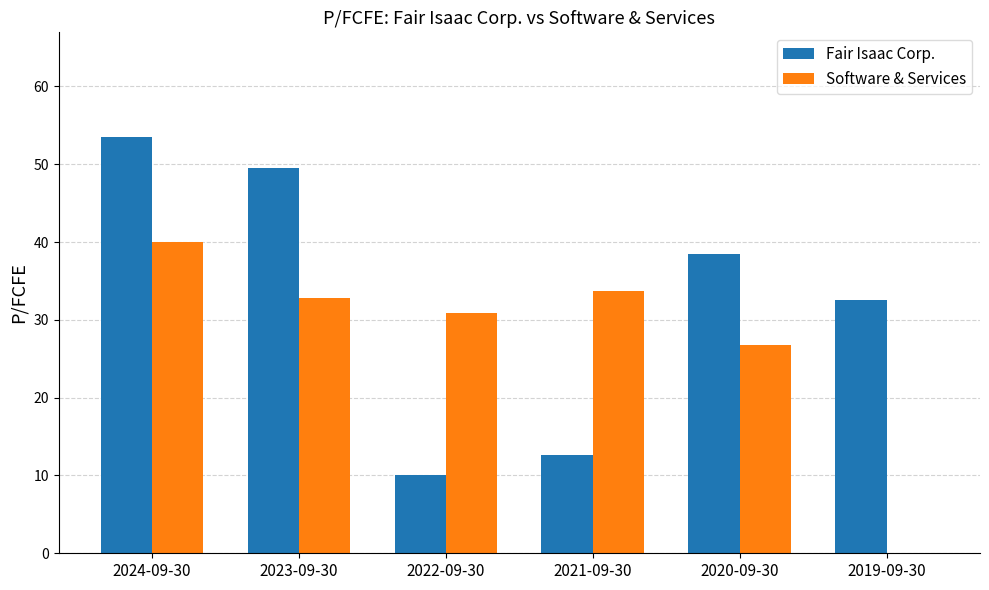

The value of Software & Services at 2022-09-30 is 8.0. True or false?

False